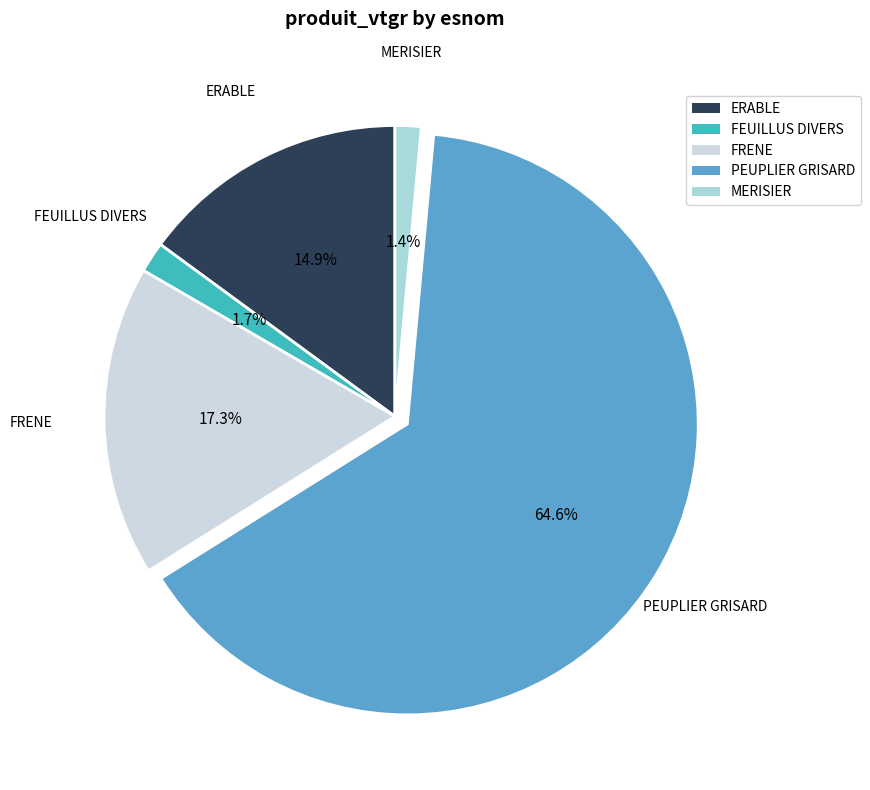

Combined, do PEUPLIER GRISARD and MERISIER account for over 50%?

Yes